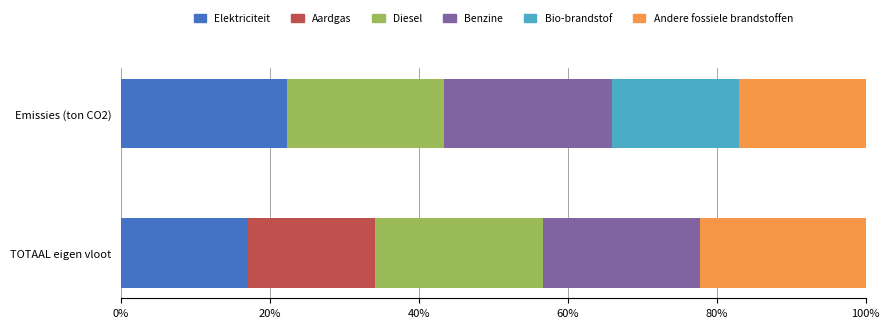

How many categories are shown in the chart?

2